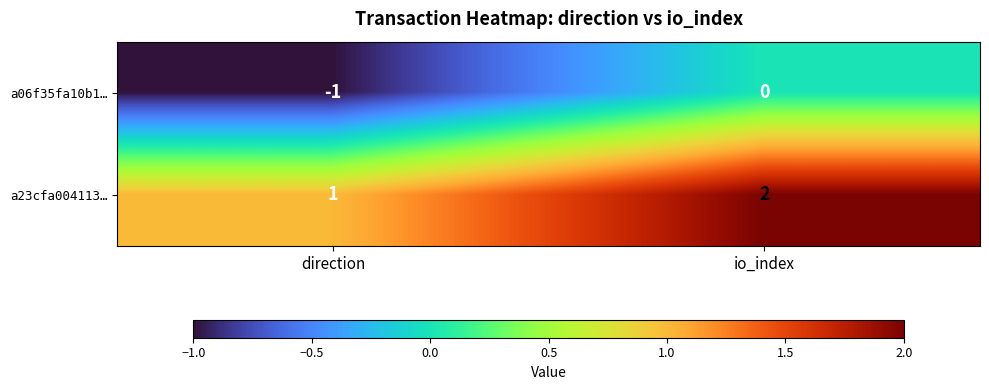

At which category is the sum across all series the highest?

io_index